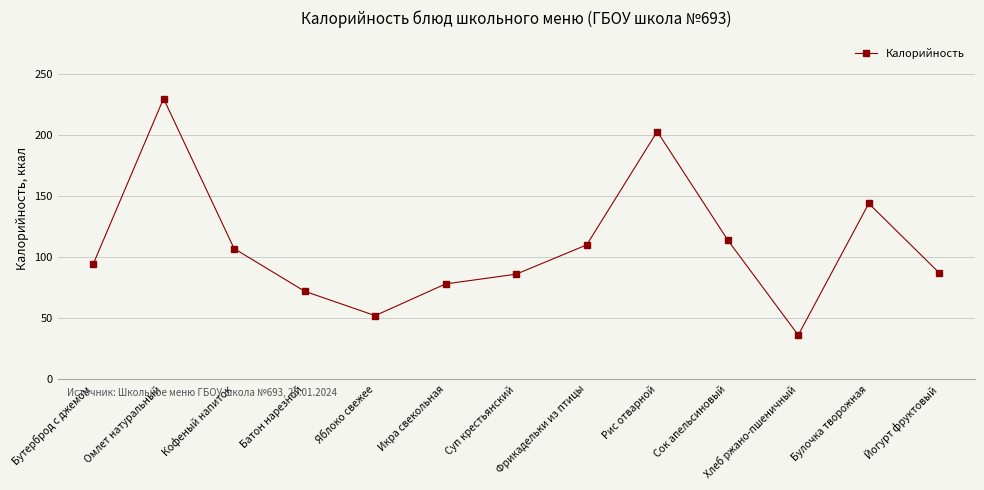

True or false: the data shows 27 at Батон нарезной.

False